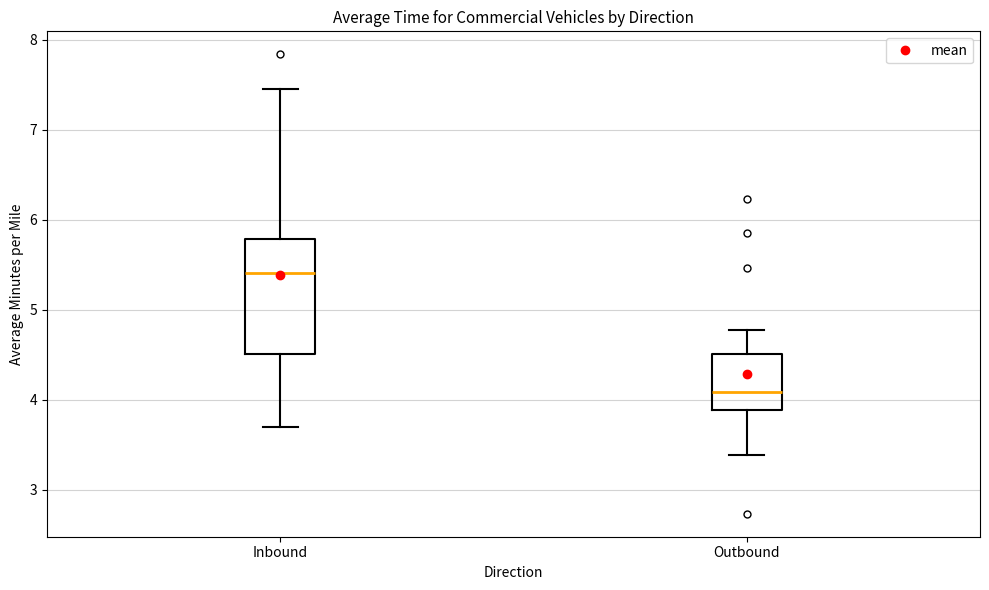

Reading left to right, transcribe this box plot: for each box, give where its median line is, the range the box spans, and where its two whiskers end, as read against the y-axis. The values are not printed on the chart, so give them approximately, as read against the axis.

Inbound: median 5.4, box 4.5 to 5.8, whiskers 3.7 to 7.4
Outbound: median 4.1, box 3.9 to 4.5, whiskers 3.4 to 4.8